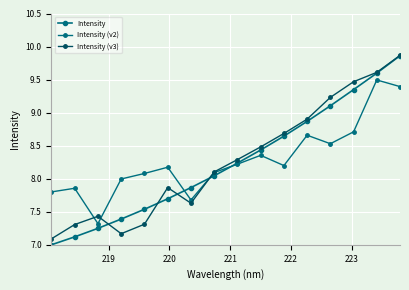

How many values in the Intensity (v3) series exceed 8?

9